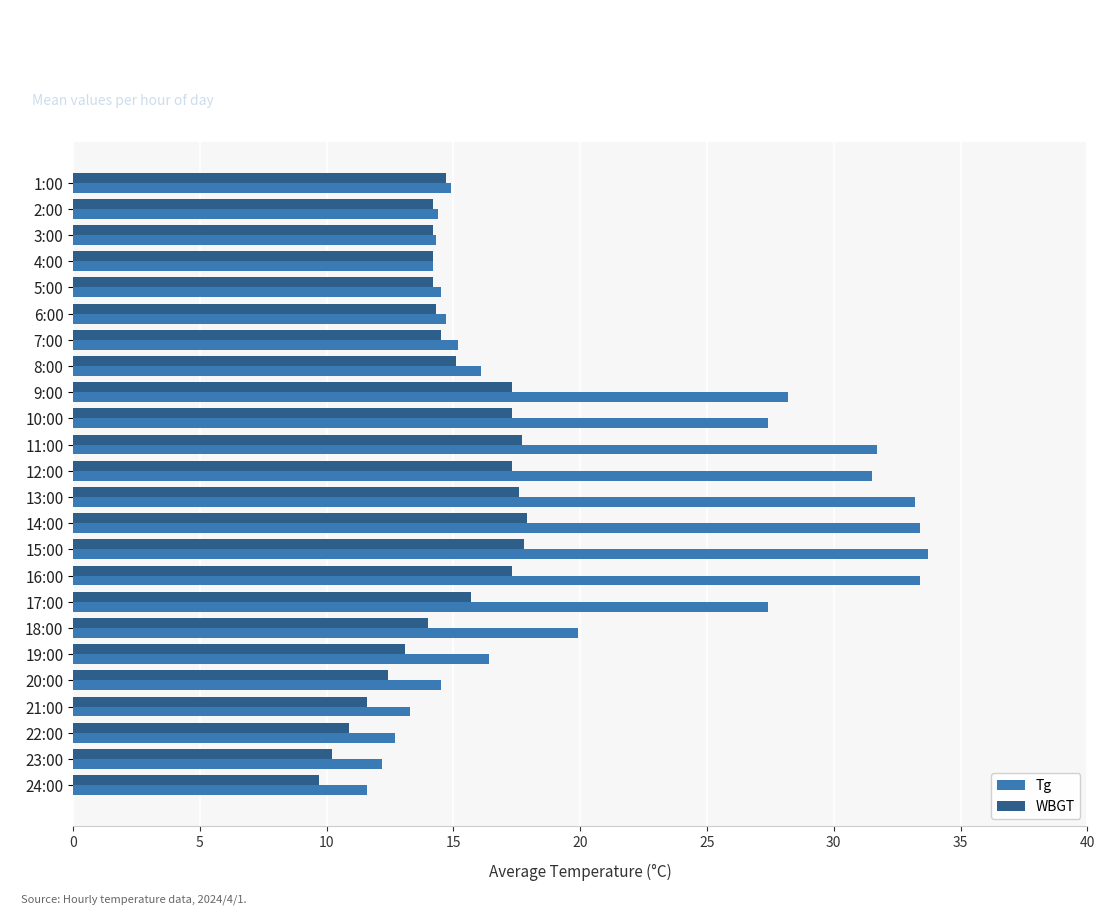

What is the minimum value shown in the chart?

9.7